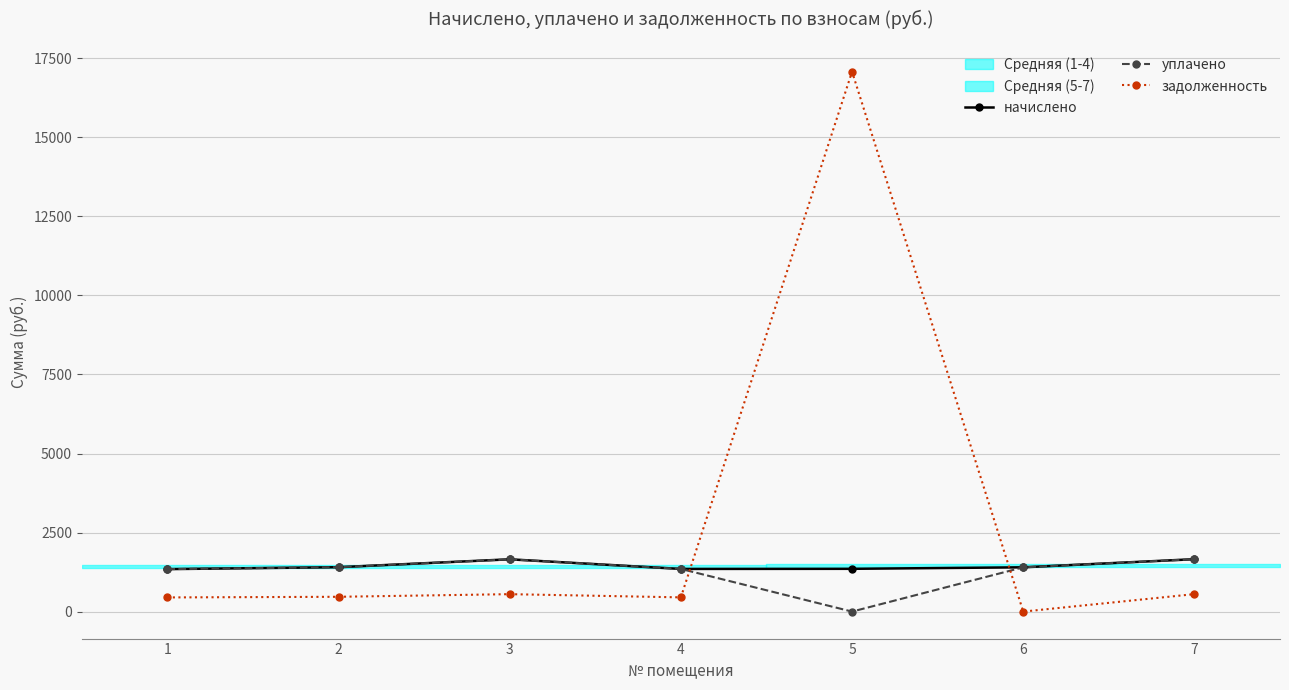

How many intersections are there between уплачено and задолженность?

2